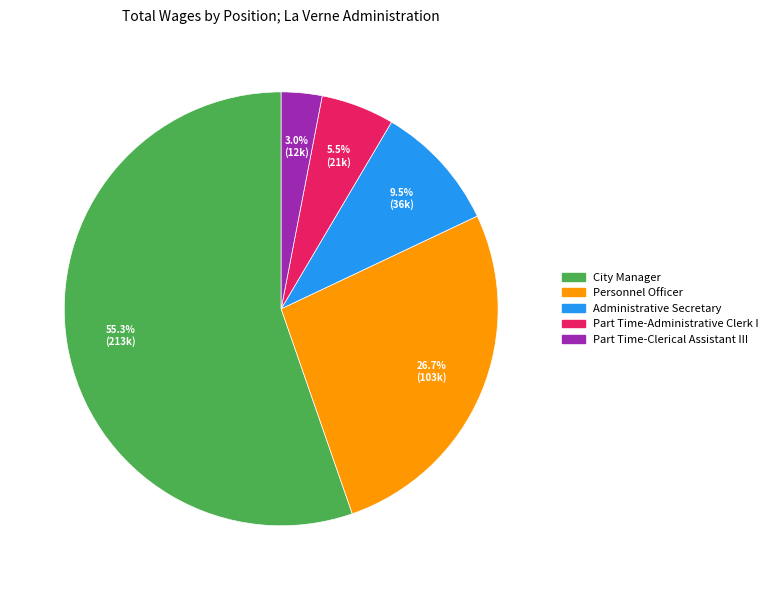

Is there any slice that represents more than half of the pie?

Yes